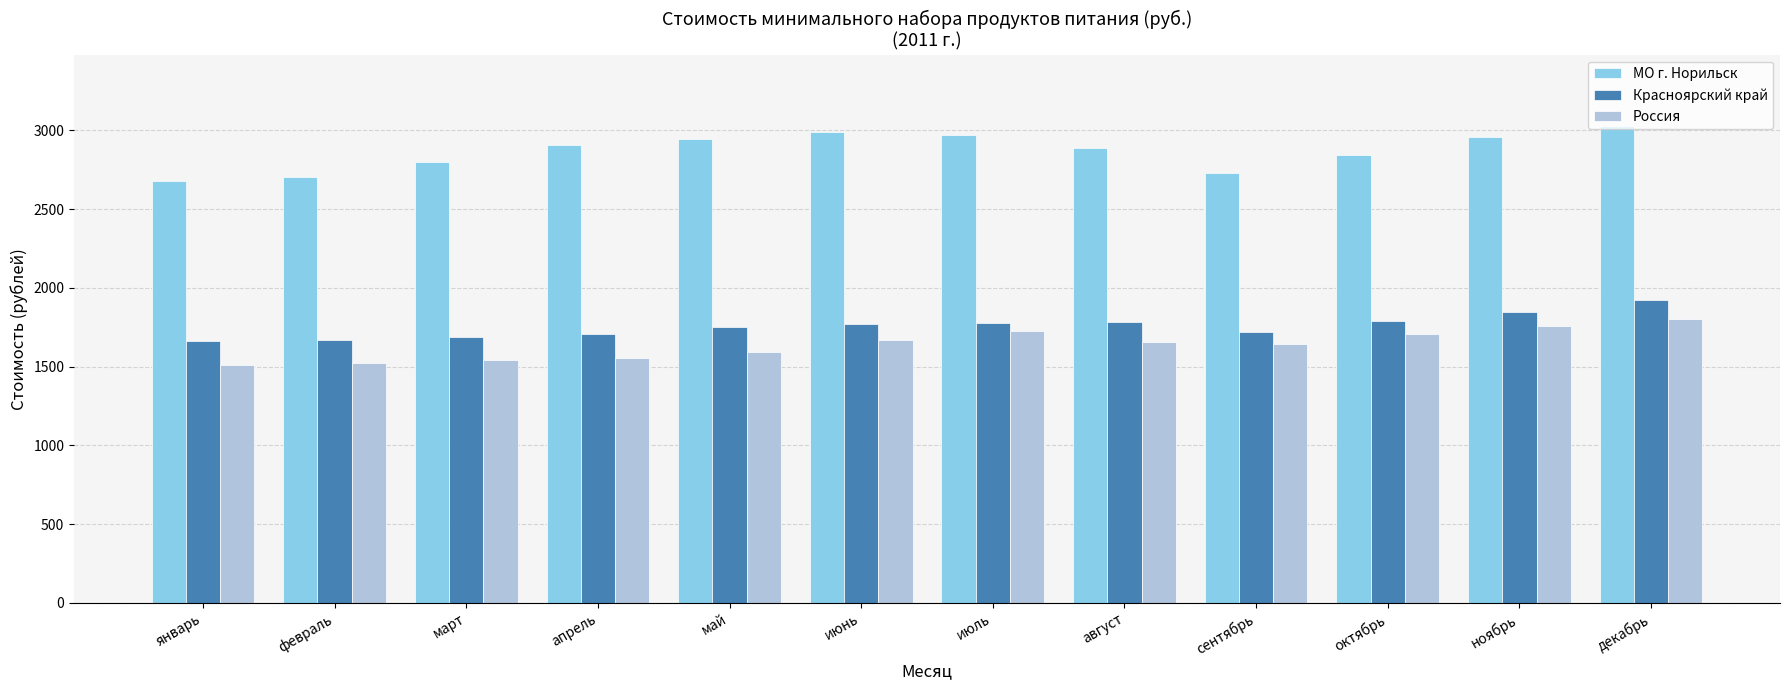

Is the value of Красноярский край at сентябрь greater than the value of МО г. Норильск at август?

No